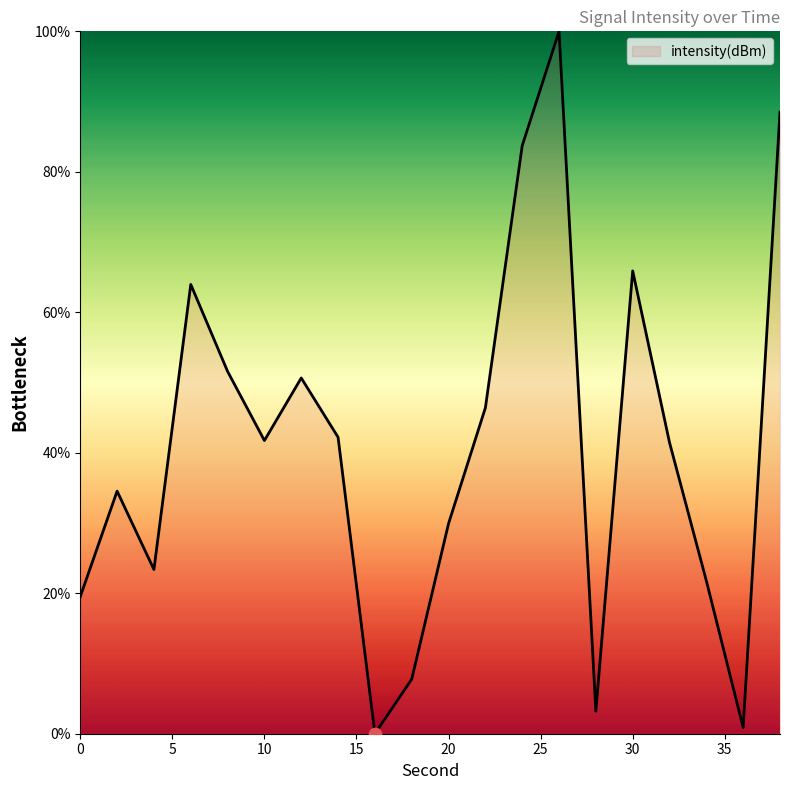

What is the difference between the maximum and minimum values?

100.0